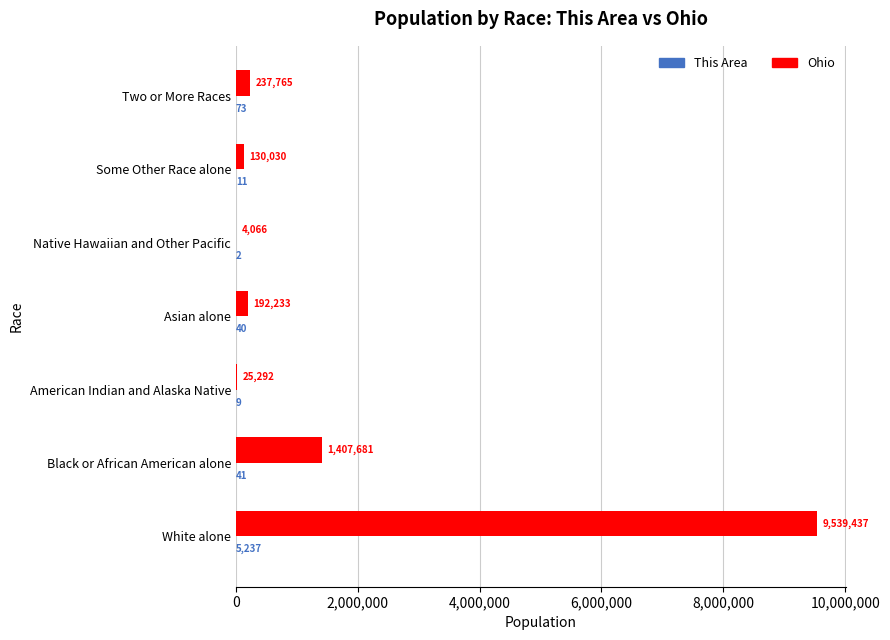

At which label is Ohio closest to 4771751?

Black or African American alone